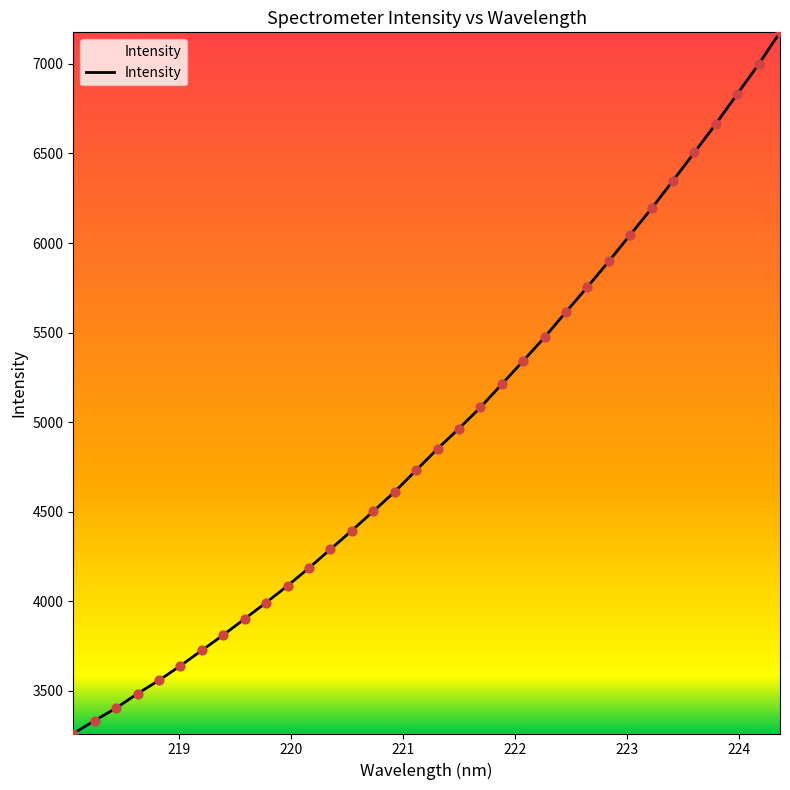

What is the difference between the maximum and minimum values?

3913.1